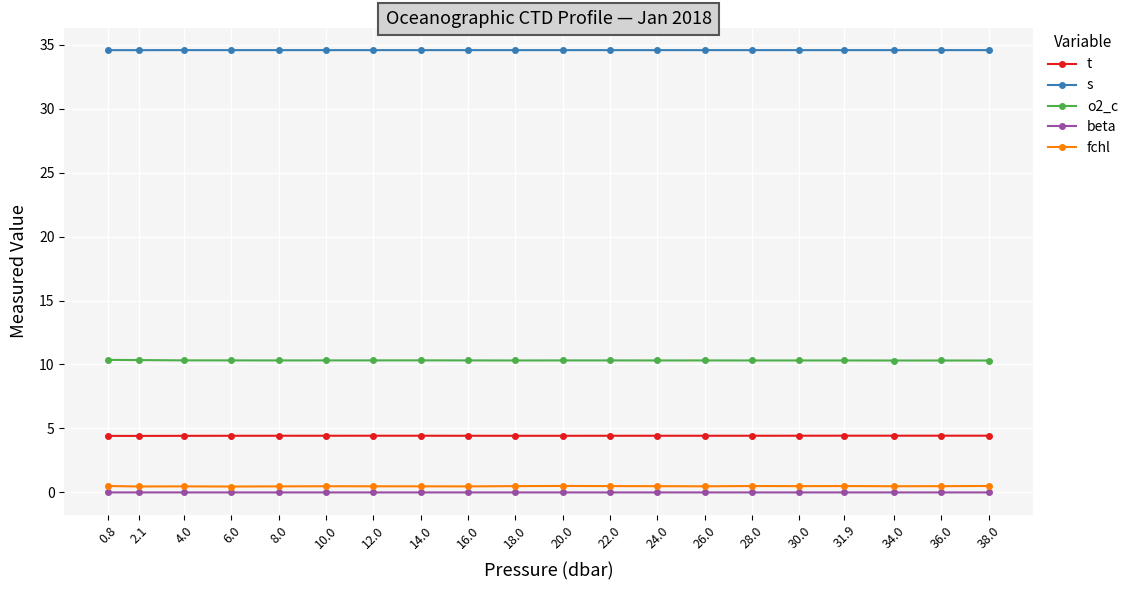

True or false: t and fchl cross at least once.

False